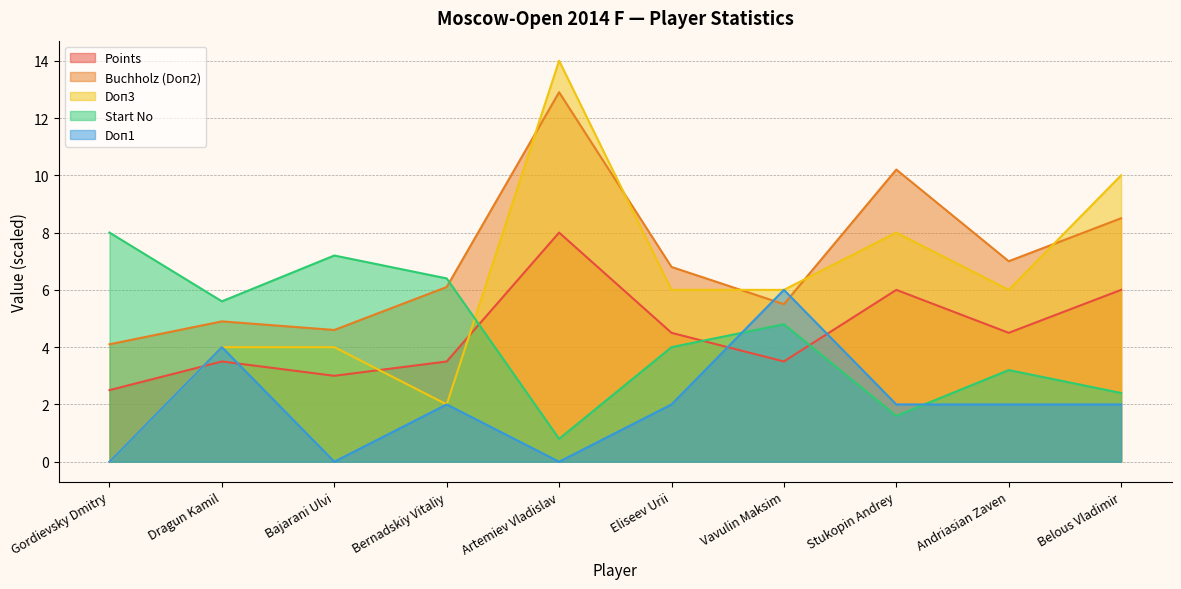

At which category does the chart reach its minimum across all series?

Gordievsky Dmitry